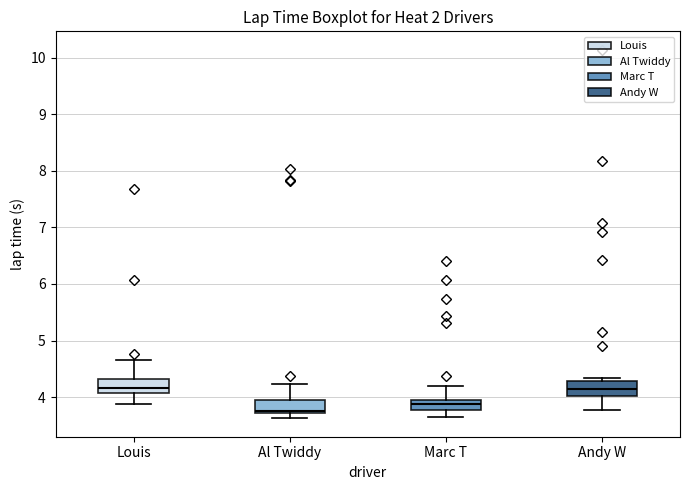

Where does the median line of the box for Andy W sit on the y-axis? The values are not printed on the chart, so give them approximately, as read against the axis.

4.1